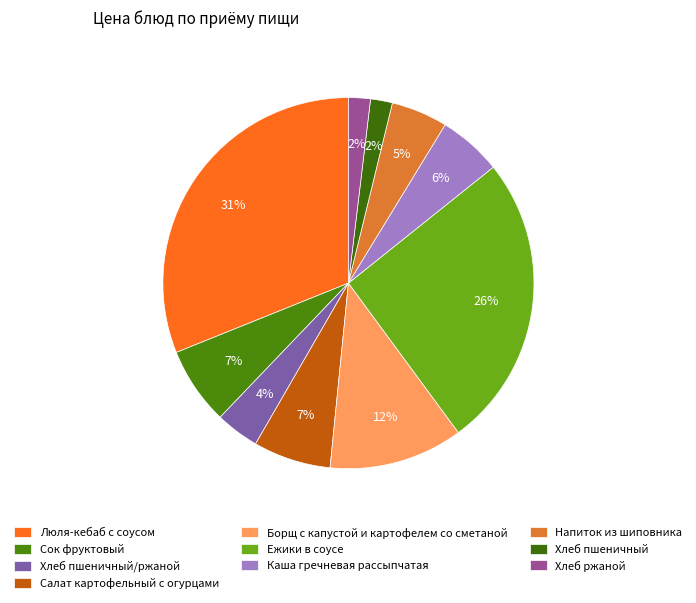

To the nearest percent, what is the difference between the Хлеб ржаной and Борщ с капустой и картофелем со сметаной slice percentages?

10%